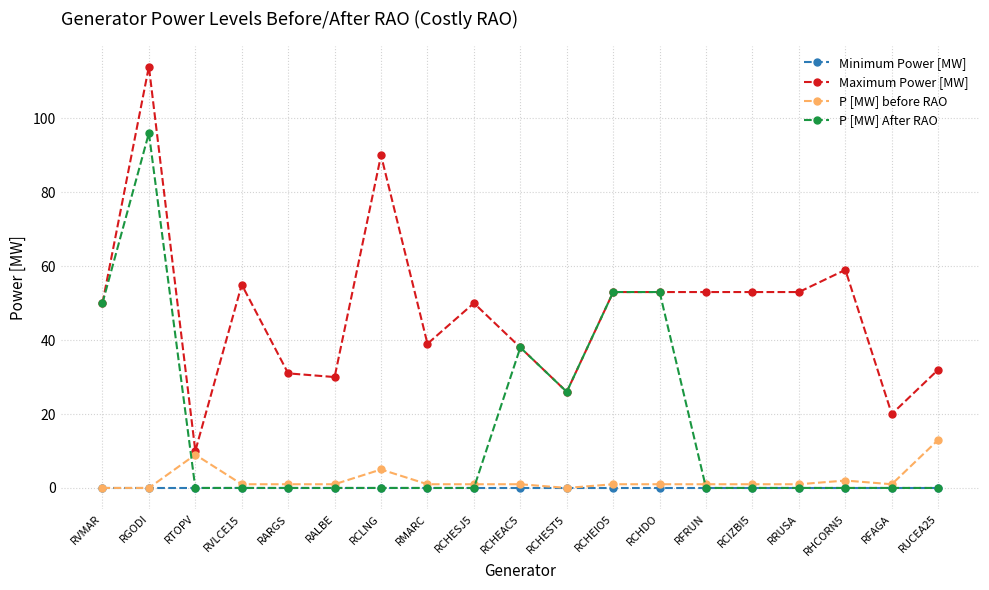

The value of P [MW] After RAO at RFRUN is 0. True or false?

True